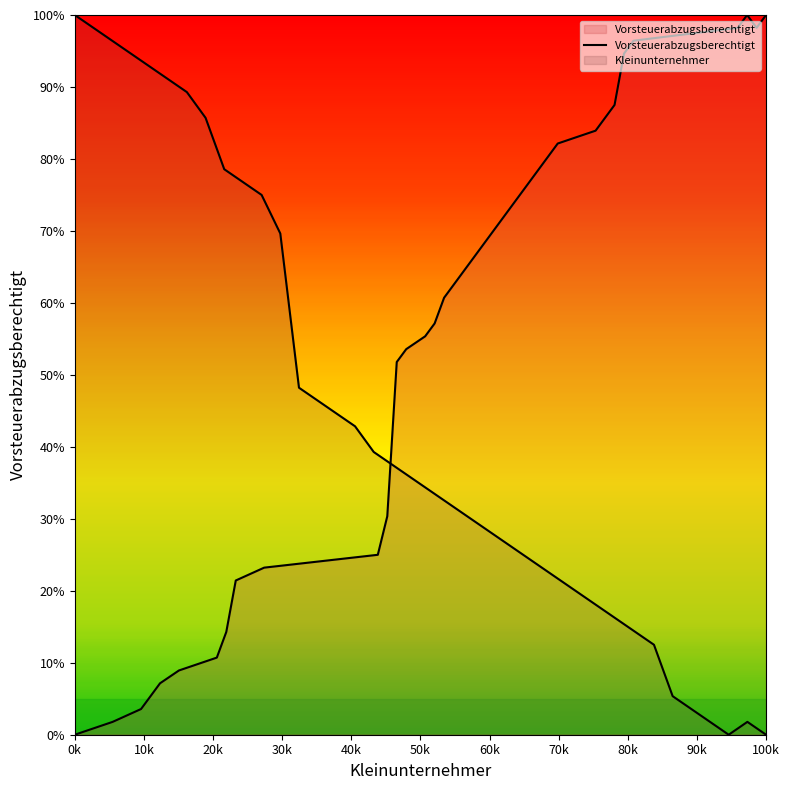

What is the sum of all values?

2142.9